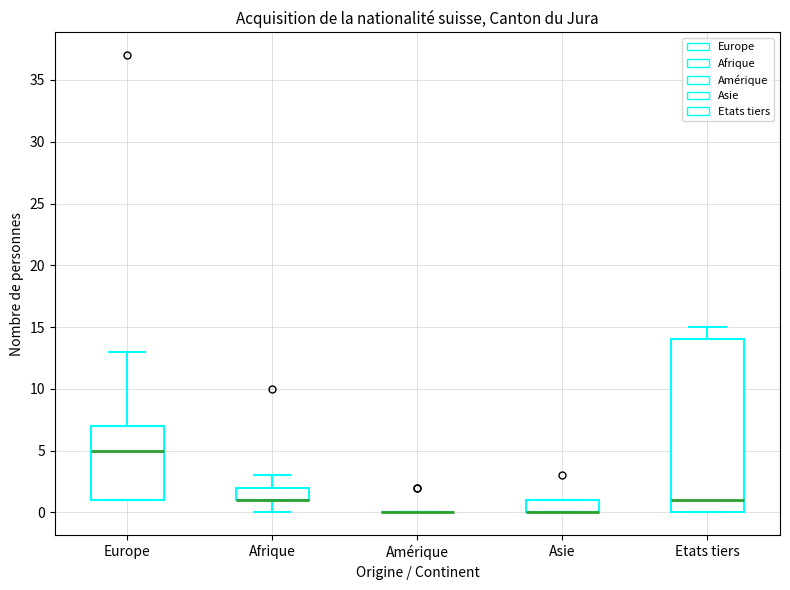

Reading left to right, transcribe this box plot: for each box, give where its median line is, the range the box spans, and where its two whiskers end, as read against the y-axis. The values are not printed on the chart, so give them approximately, as read against the axis.

Europe: median 5, box 1 to 7, whiskers 1 to 13
Afrique: median 1 (drawn on the box's lower edge), box 1 to 2, whiskers 0 to 3
Amérique: box collapsed to a line at 0, whiskers 0 to 0
Asie: median 0 (drawn on the box's lower edge), box 0 to 1, whiskers 0 to 1
Etats tiers: median 1, box 0 to 14, whiskers 0 to 15